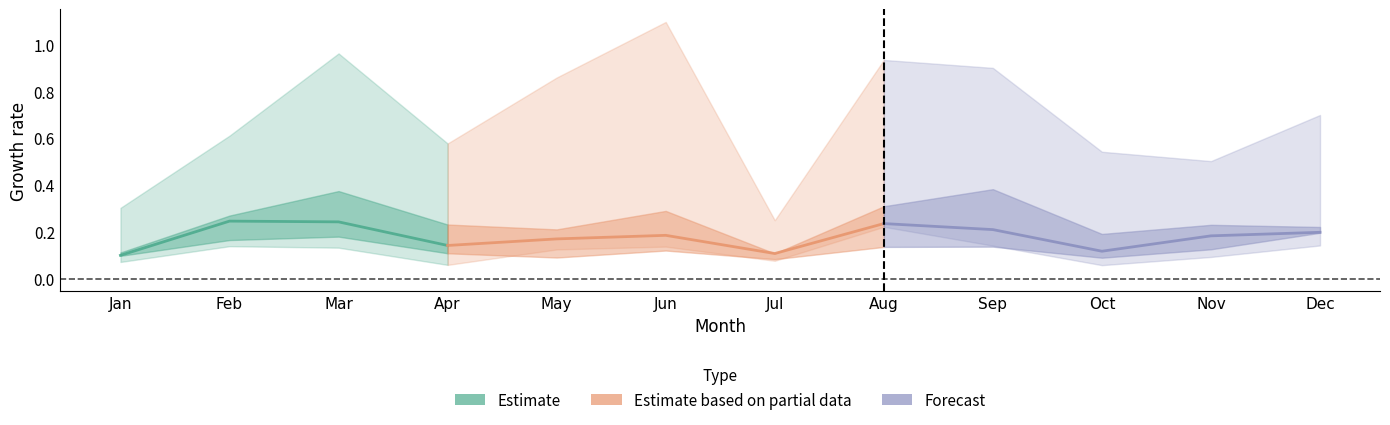

True or false: pct50 and pct75 cross at least once.

False